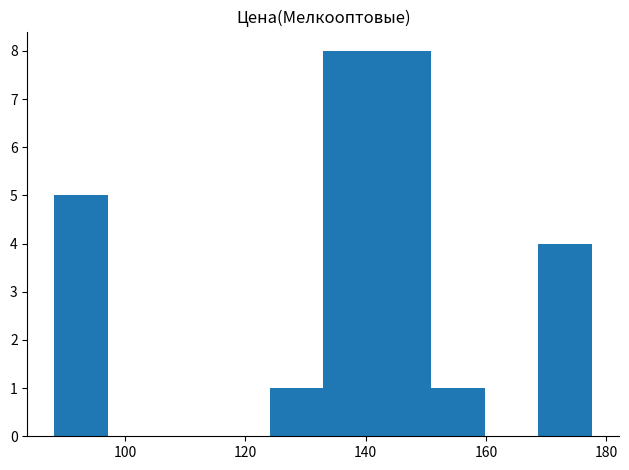

How many series are shown in this chart?

1